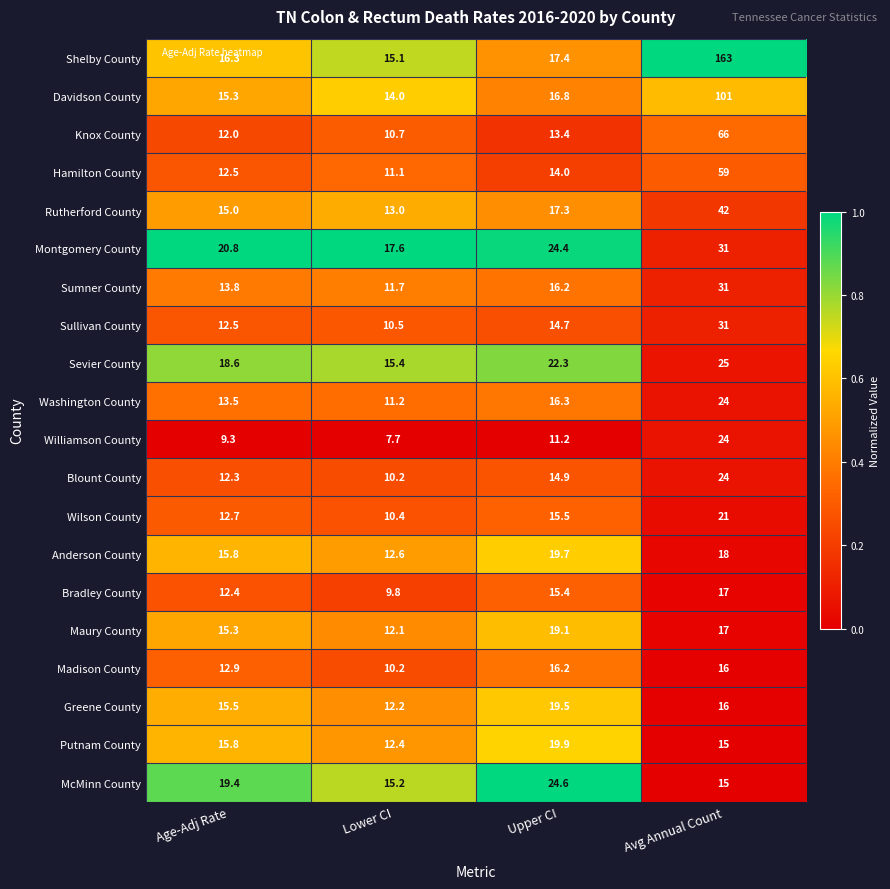

What is the spread (max minus min) of values at Avg Annual Count?

148.0